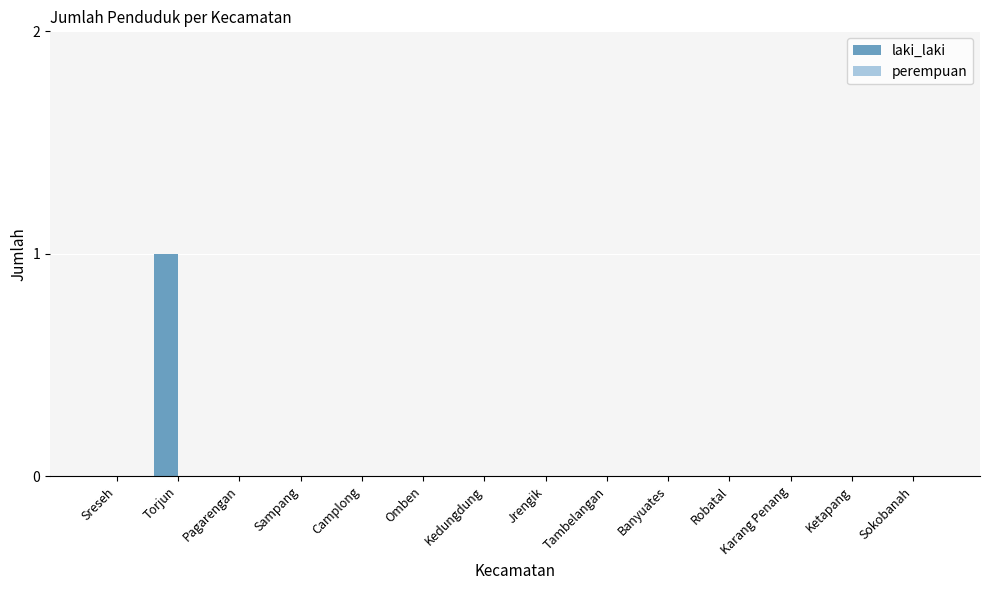

The value at Karang Penang is -1. True or false?

False